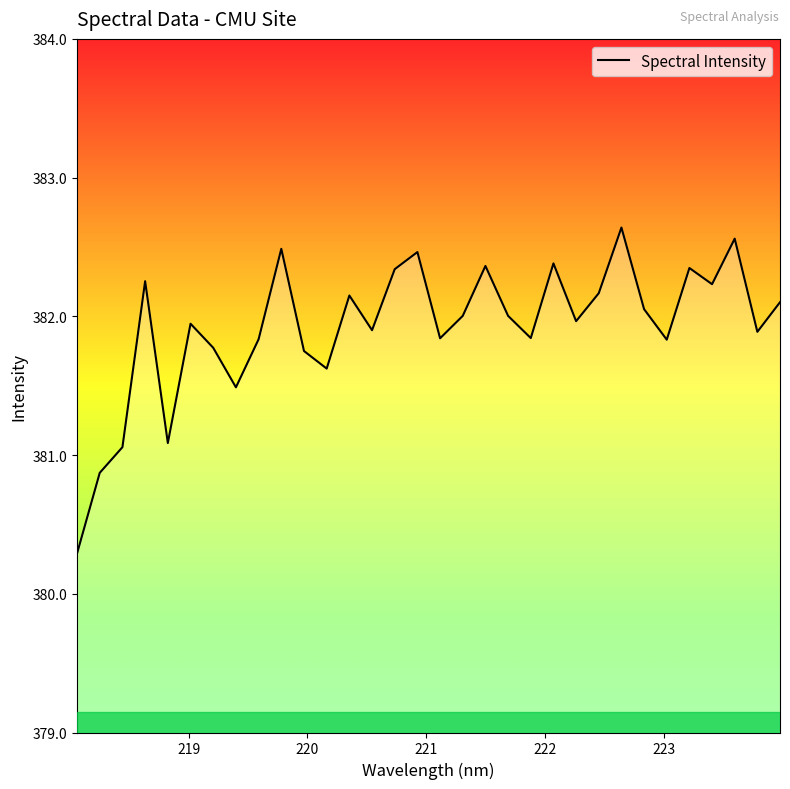

What is the maximum value shown in the chart?

382.6